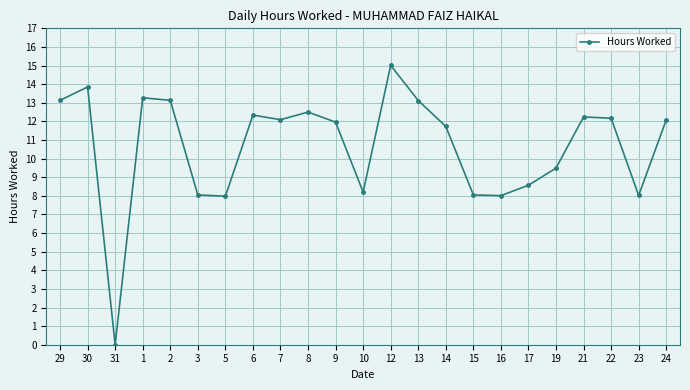

Is it true that the value at 16 is 11.7?

False